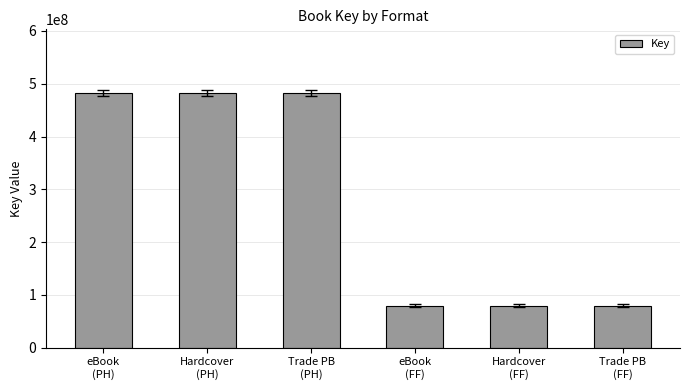

True or false: the data shows 42344531 at eBook
(FF).

False